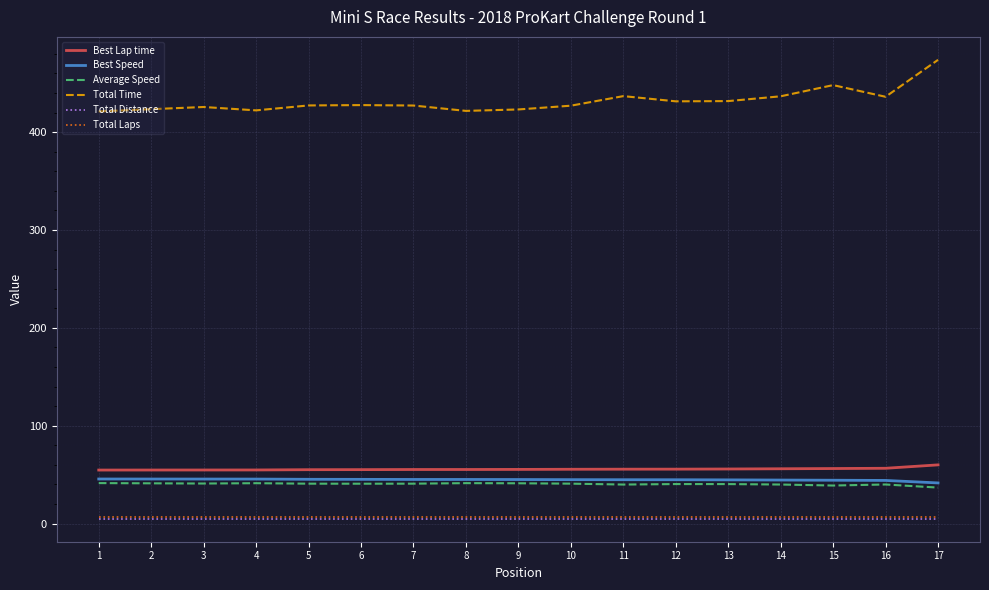

How many values in the Best Speed series are below 44?

1